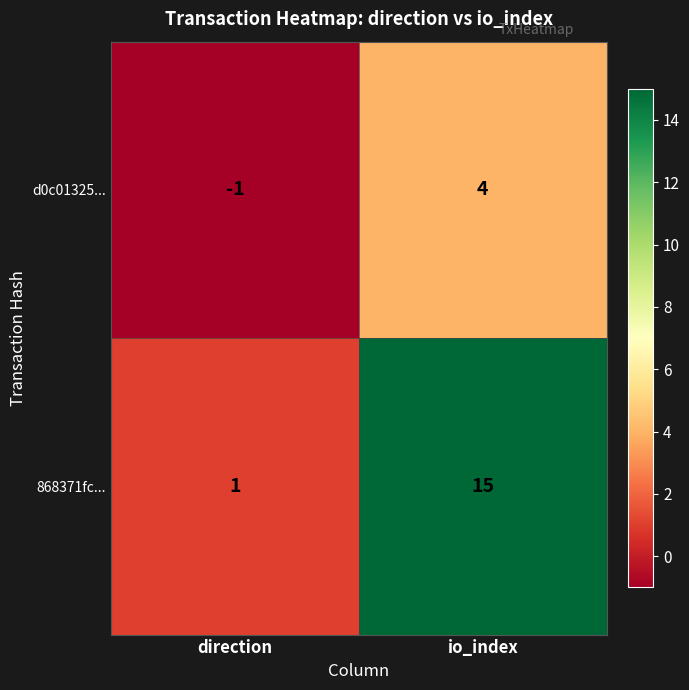

Is it true that 868371fc... equals 2 at direction?

False